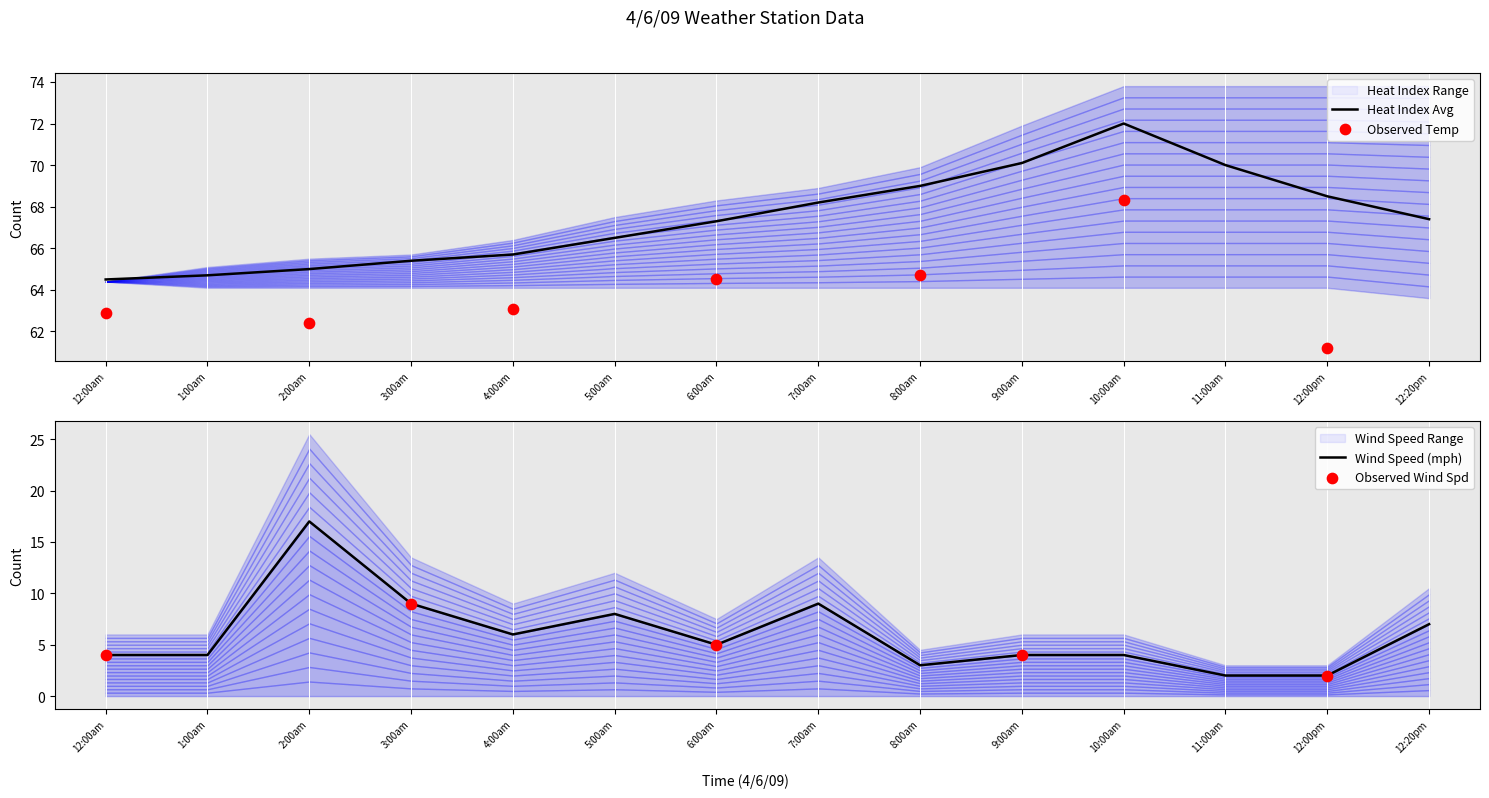

What is the total value across all series at 3:00am?

331.8